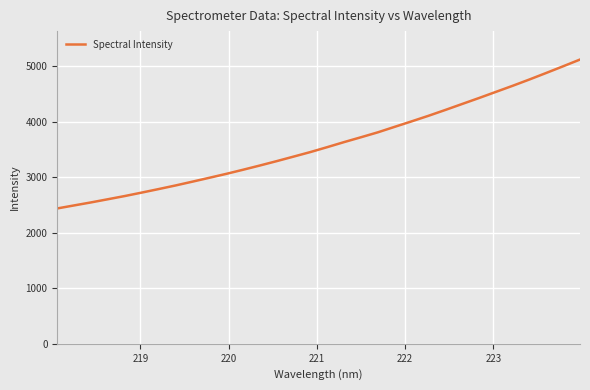

What is the maximum value shown in the chart?

5115.4